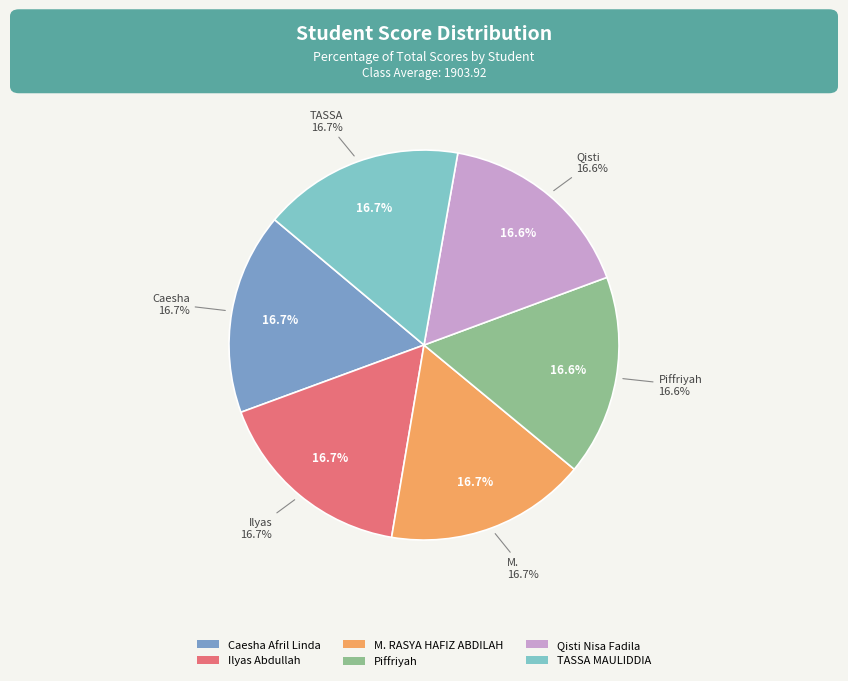

Rank the categories by value from highest to lowest.

Ilyas Abdullah, Caesha Afril Linda, TASSA MAULIDDIA, M. RASYA HAFIZ ABDILAH, Piffriyah, Qisti Nisa Fadila